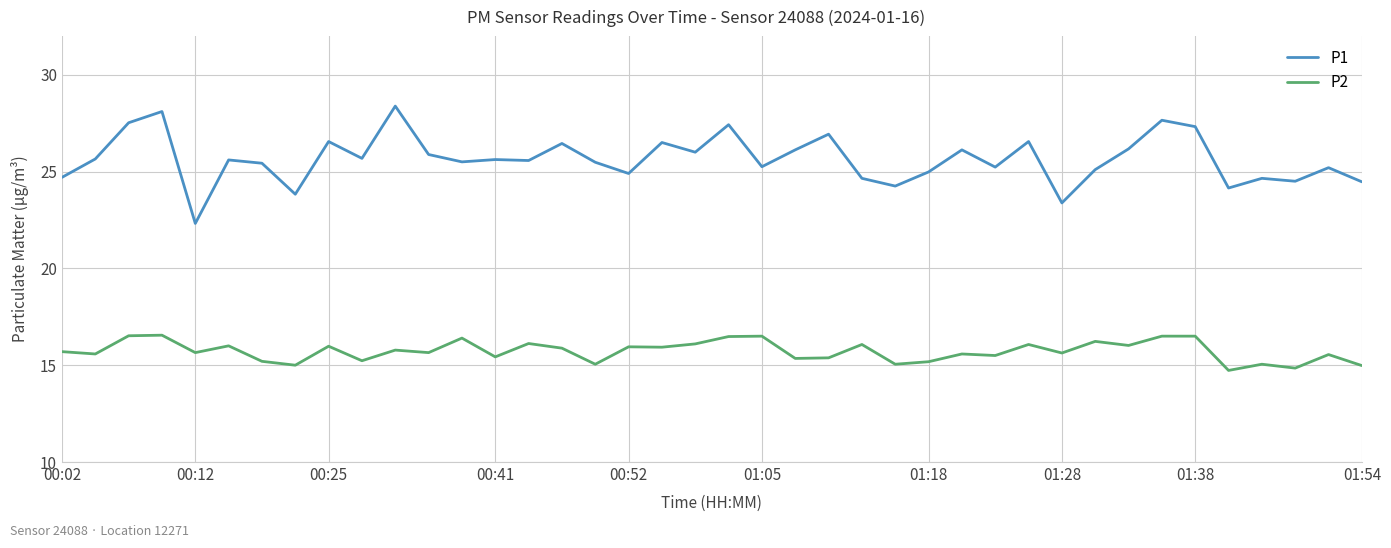

Which series has the largest total across all categories?

P1